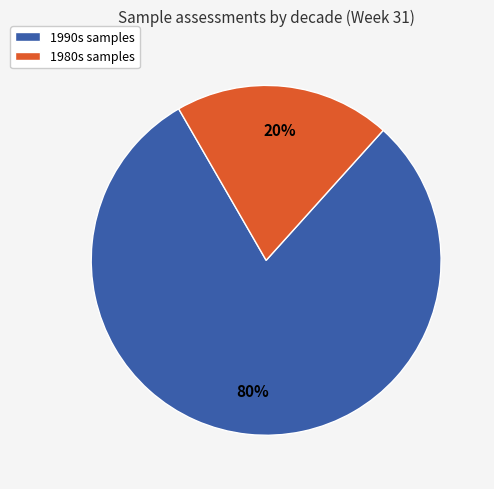

How many segments does this pie chart have?

2